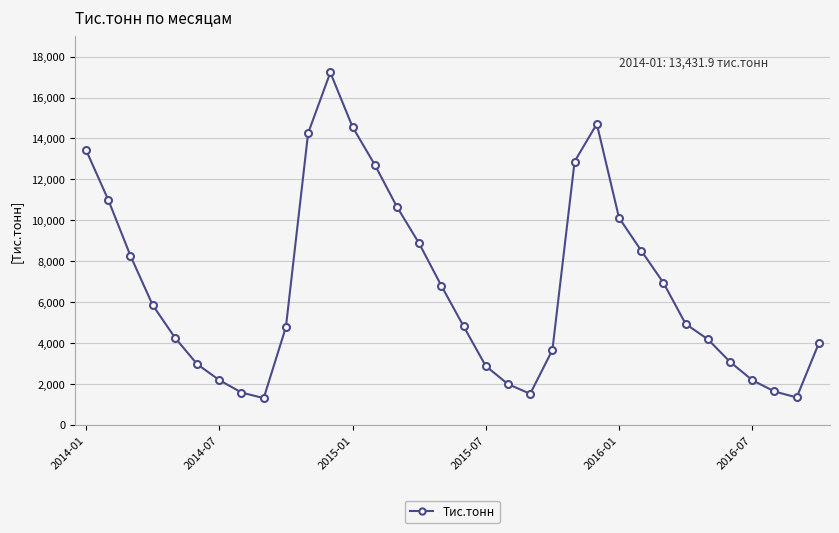

True or false: there are more than 0 points higher than both neighbors.

True